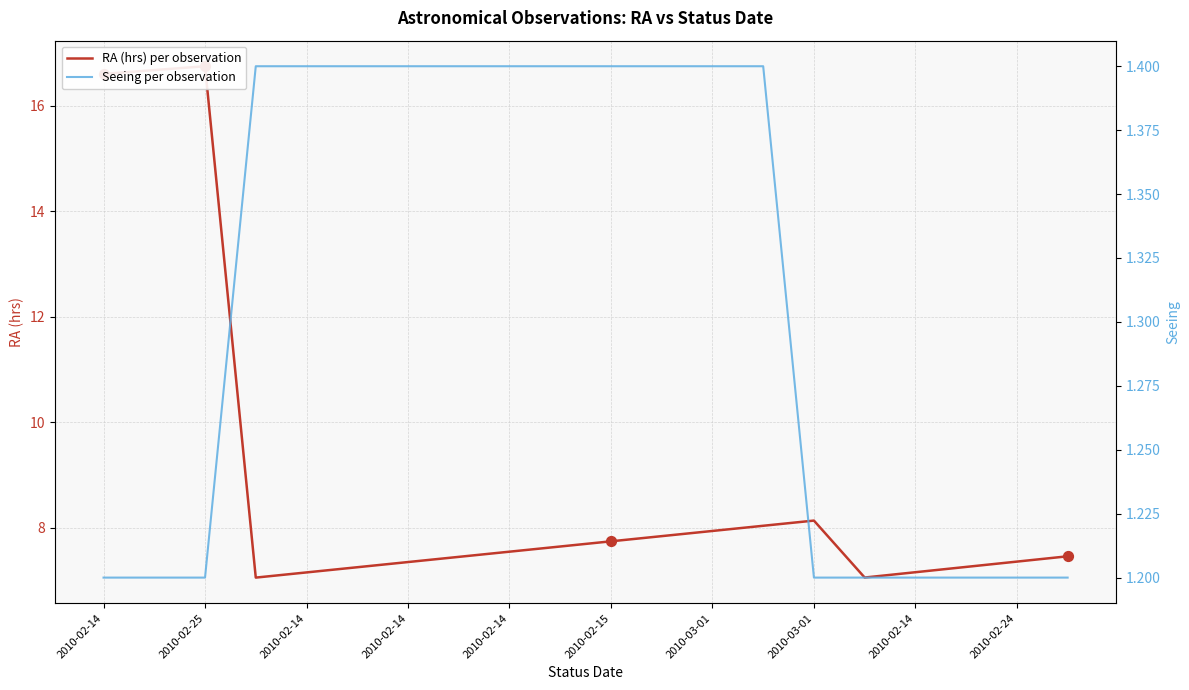

Which series has the largest total across all categories?

RA (hrs) per observation